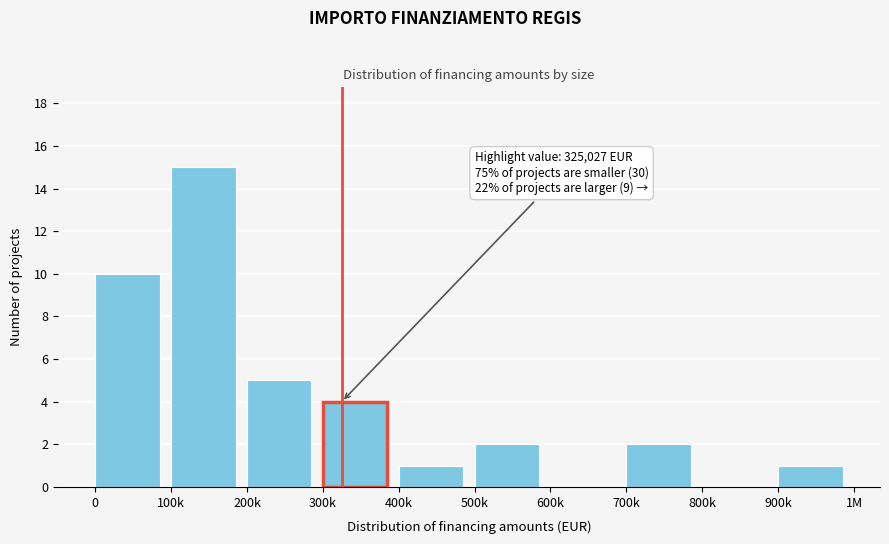

Reading right to left, extract all data points from this chart.

900k=1	800k=0	700k=2	600k=0	500k=2	400k=1	300k=4	200k=5	100k=15	0=10